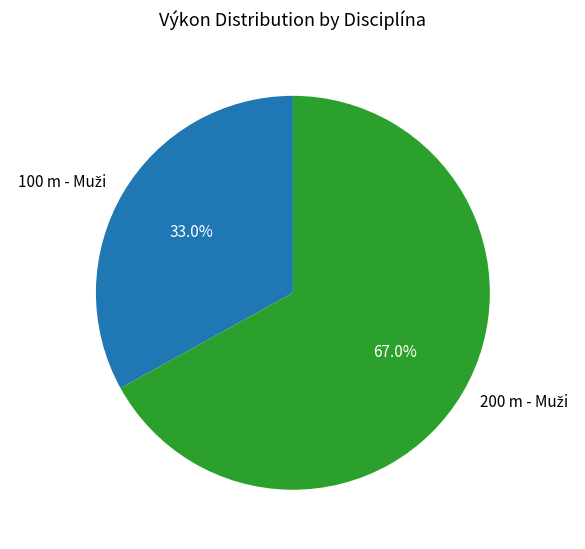

Does any single category account for the majority?

Yes